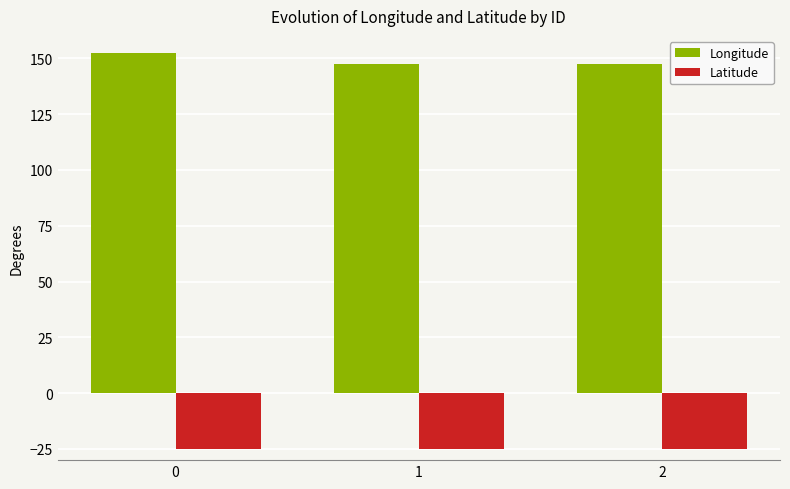

Is it true that Longitude equals 67.3 at 0?

False